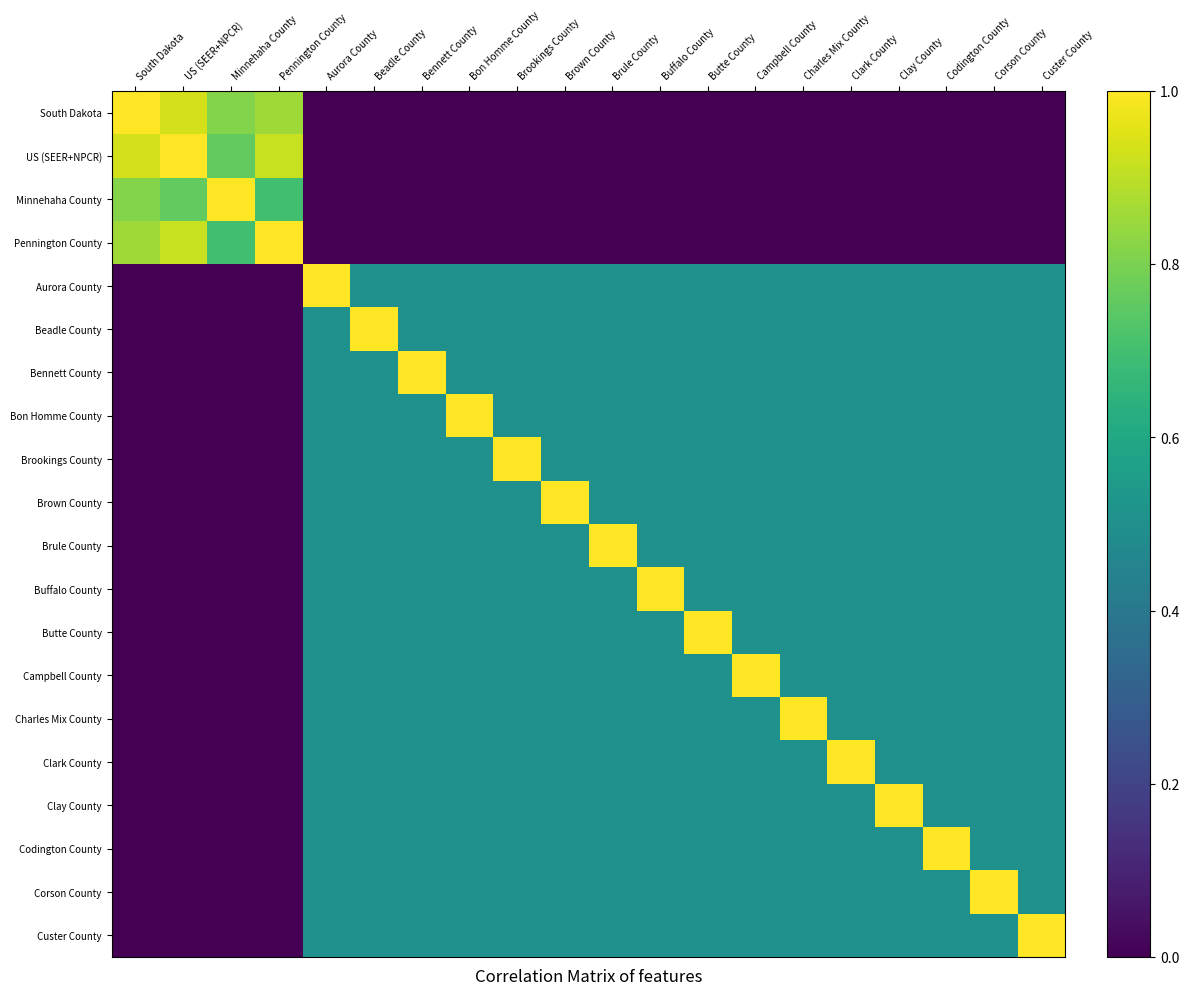

At how many categories does at least one series exceed 0?

20